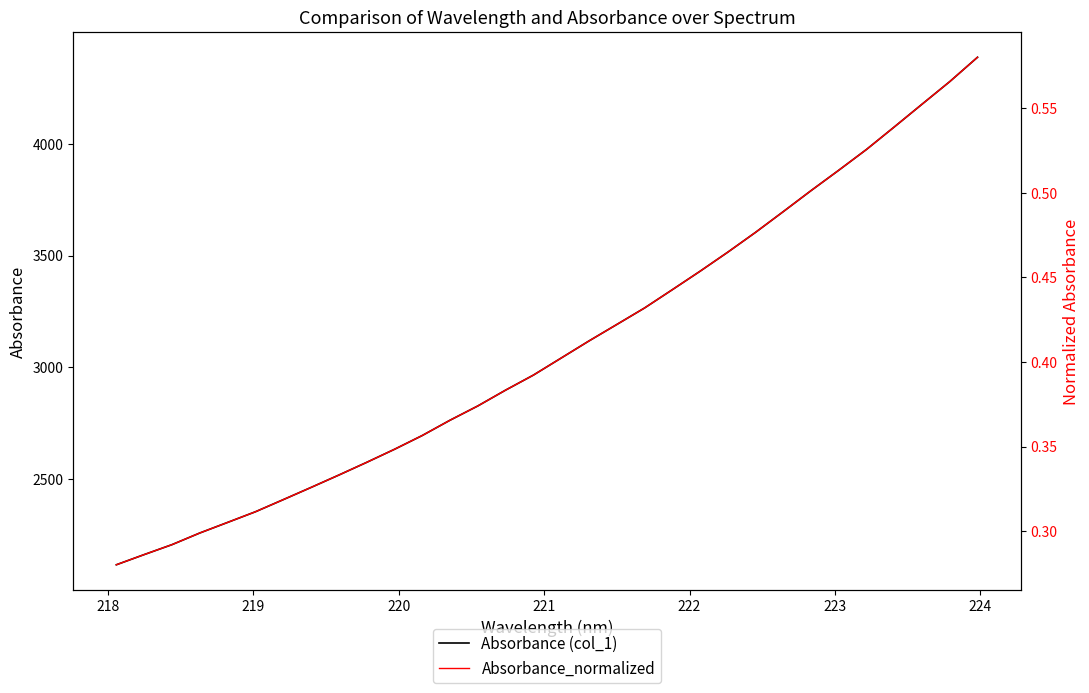

What is the maximum value for Absorbance (col_1)?

4385.9